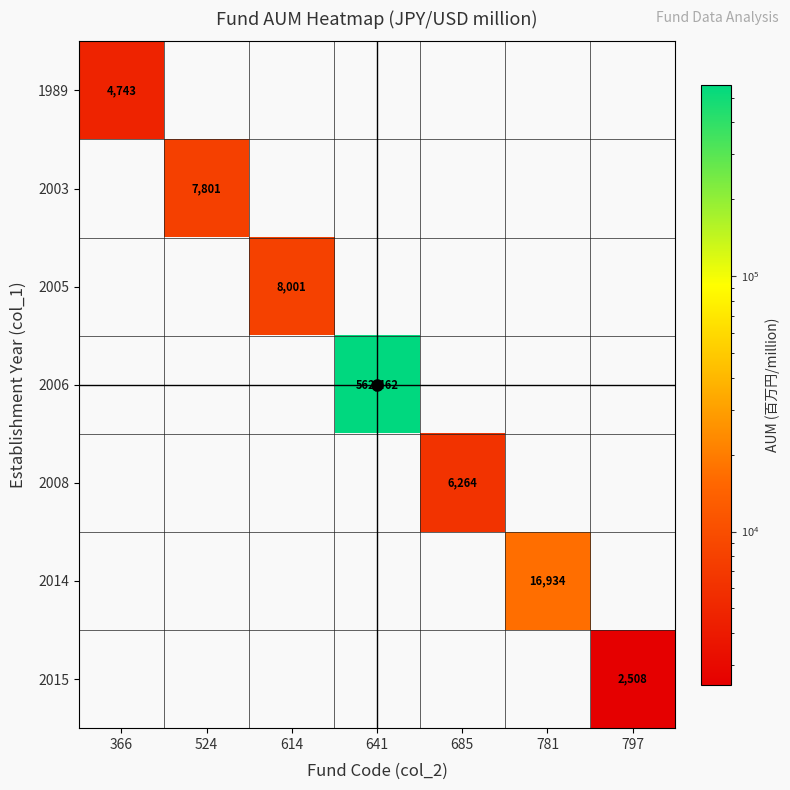

The 2005 series shows 10701 at 614. True or false?

False